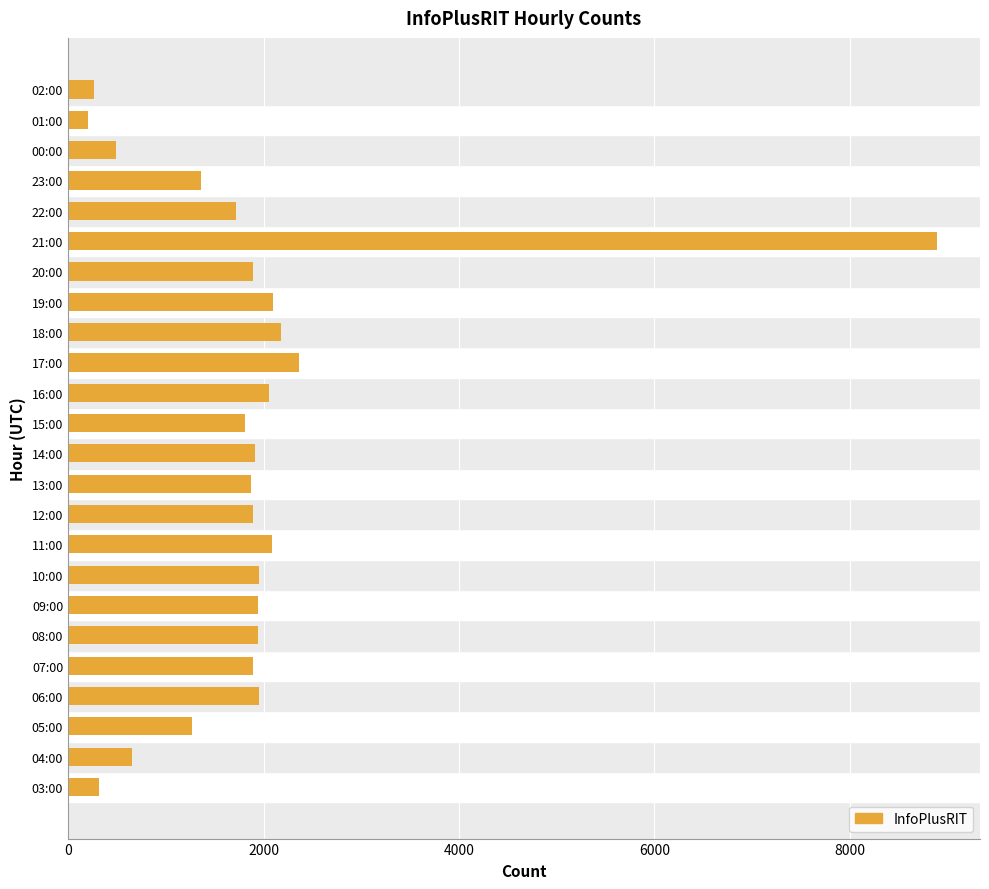

Count the number of categories in the chart.

24